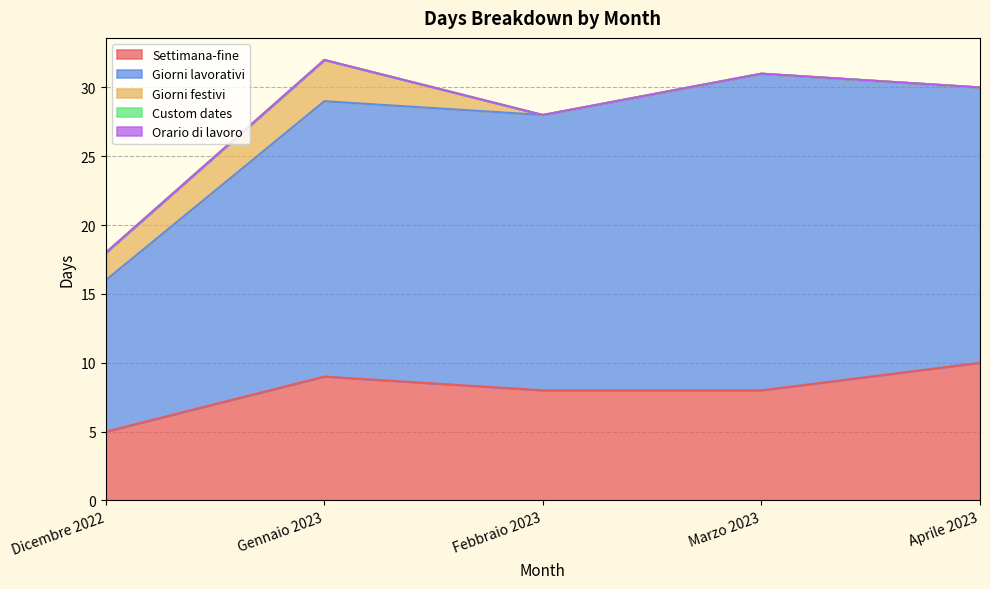

What is the difference between the maximum and second lowest values in the Giorni festivi series?

3